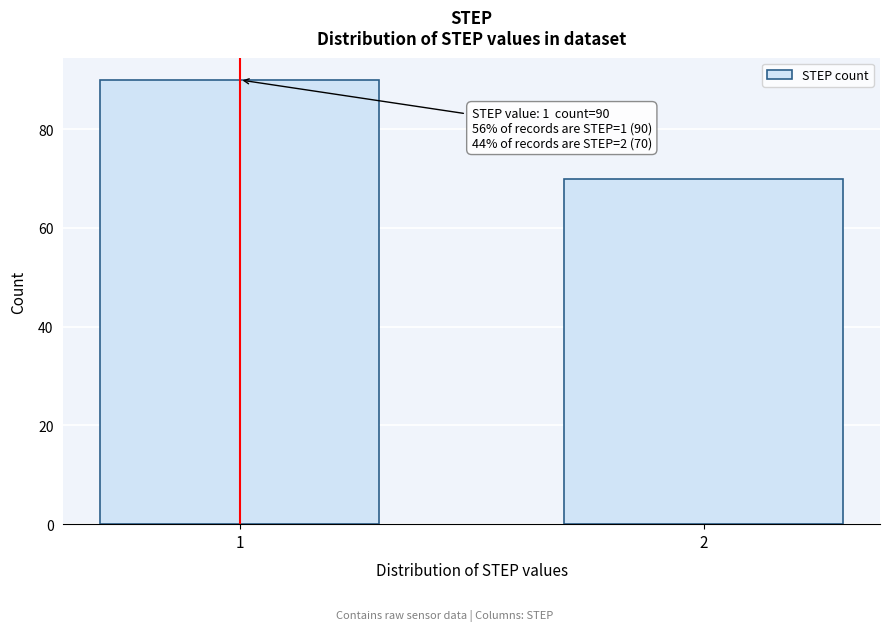

Reading left to right, transcribe all the data shown in this chart.

1=90	2=70